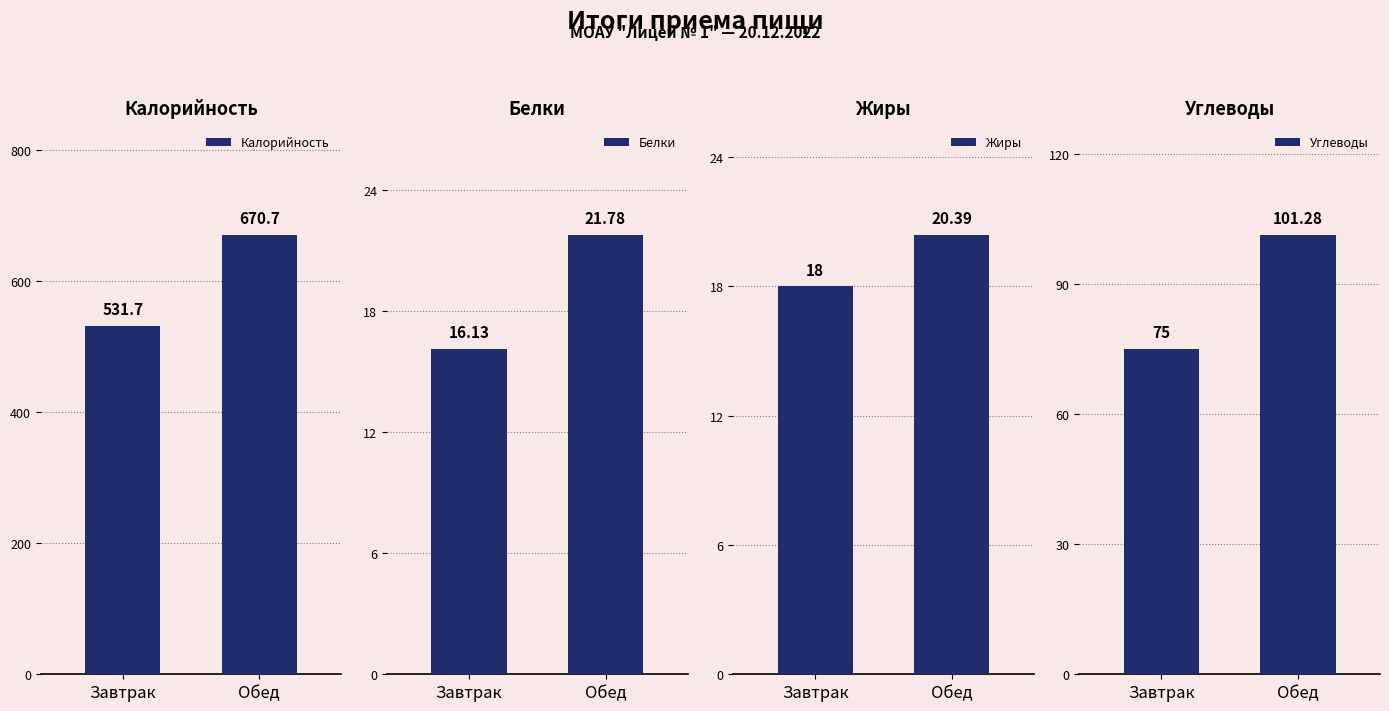

What is the difference between the Белки values at Завтрак and Обед?

5.7